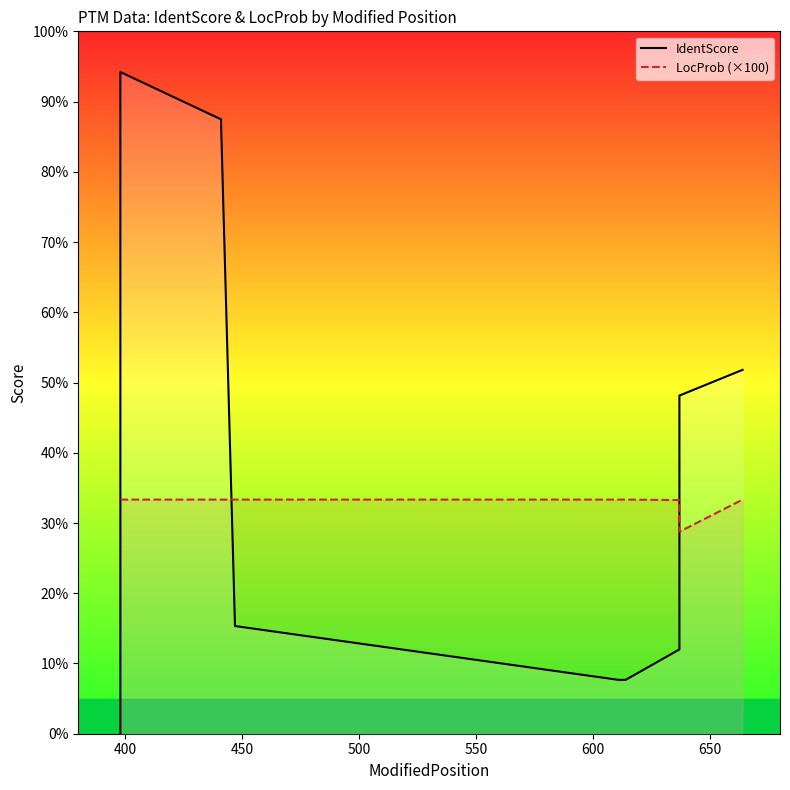

What position from the right is 650?

3